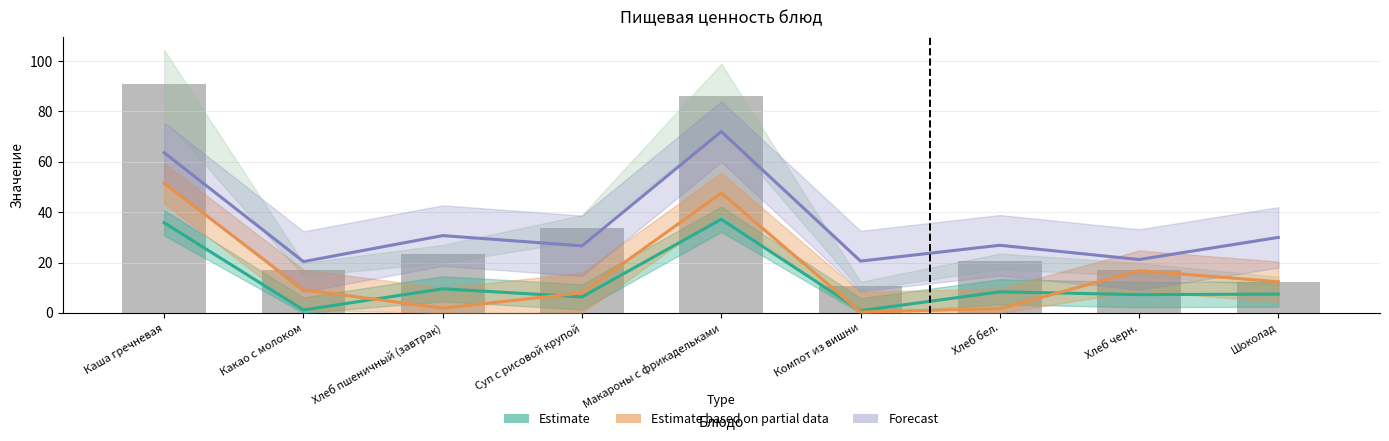

What is the spread (max minus min) of values at Хлеб черн.?

13.9